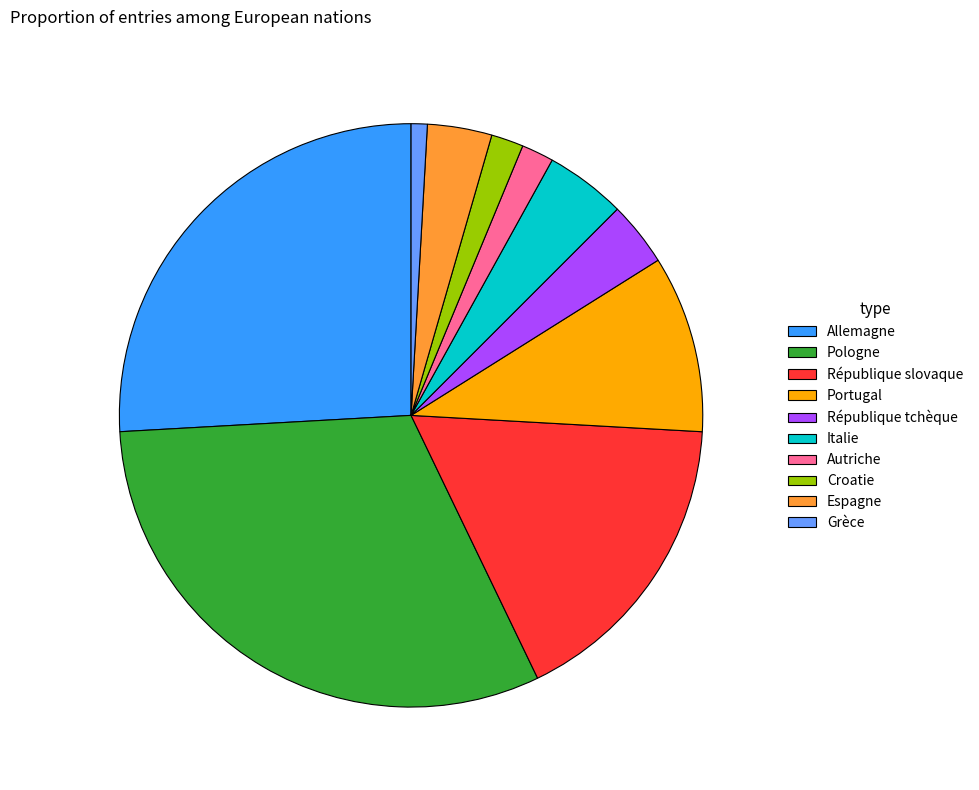

The Espagne slice represents 17% of the pie. True or false?

False